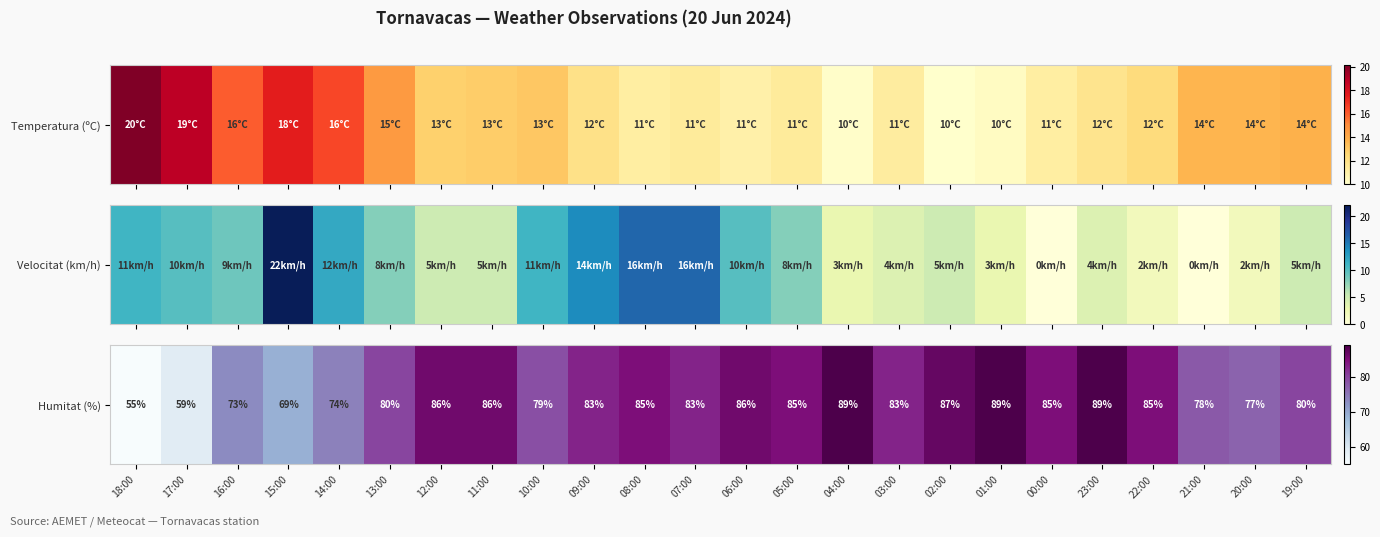

What is the change in value from 07:00 to 21:00?

-5